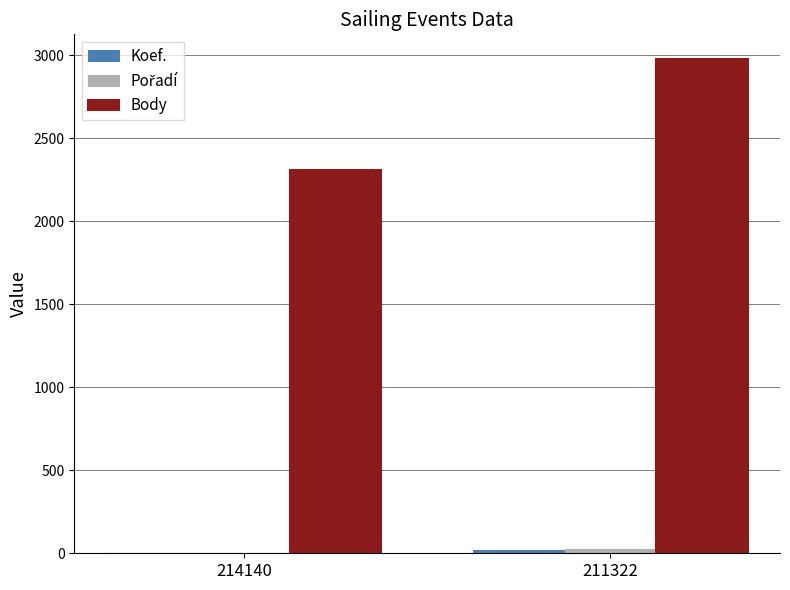

What is the greatest value displayed?

2978